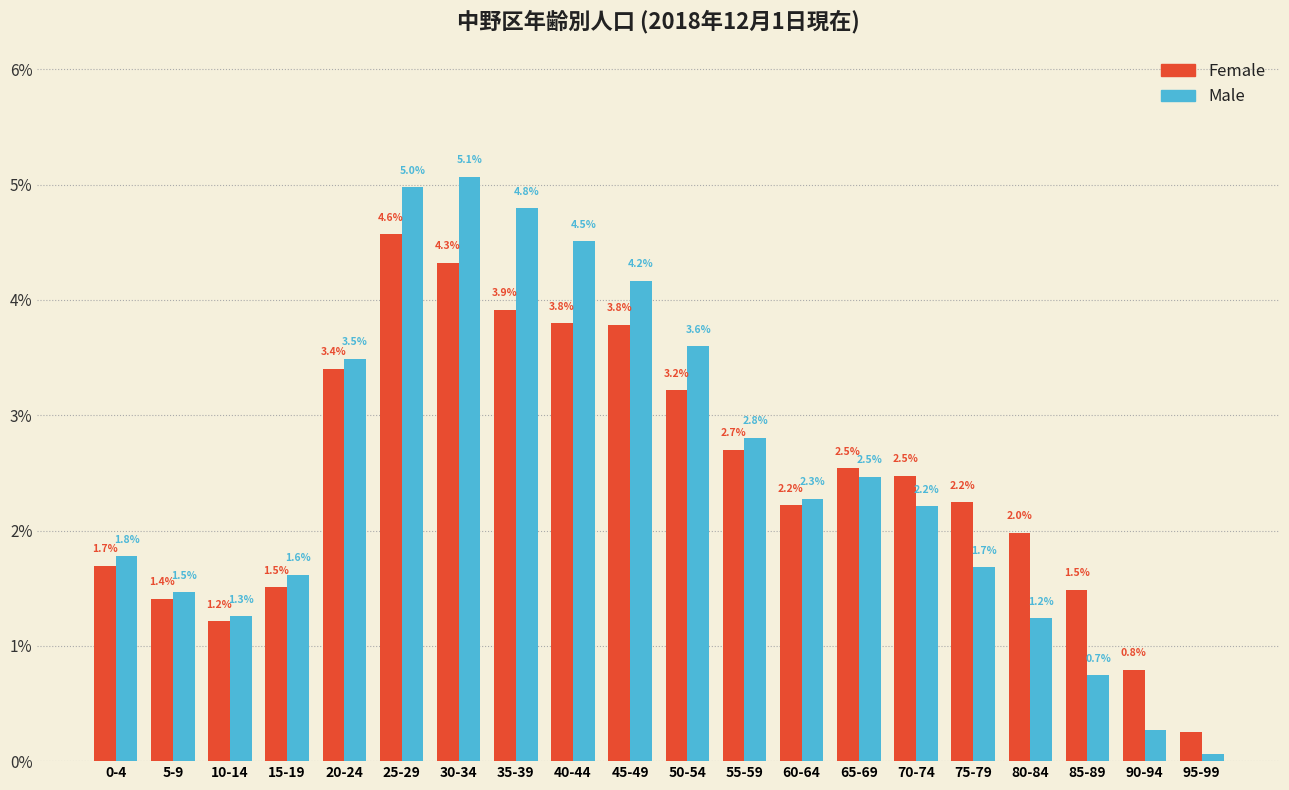

Rank the series by their average value, from lowest to highest.

Female, Male